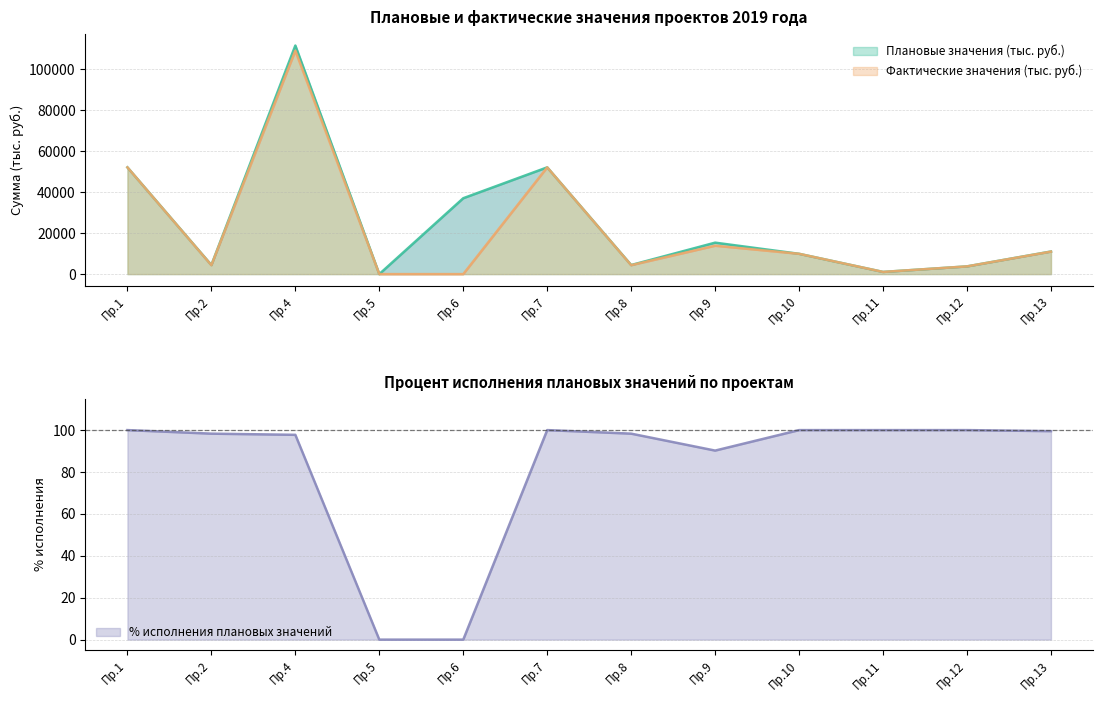

What is the maximum value for Фактические значения (тыс. руб.)?

109035.5